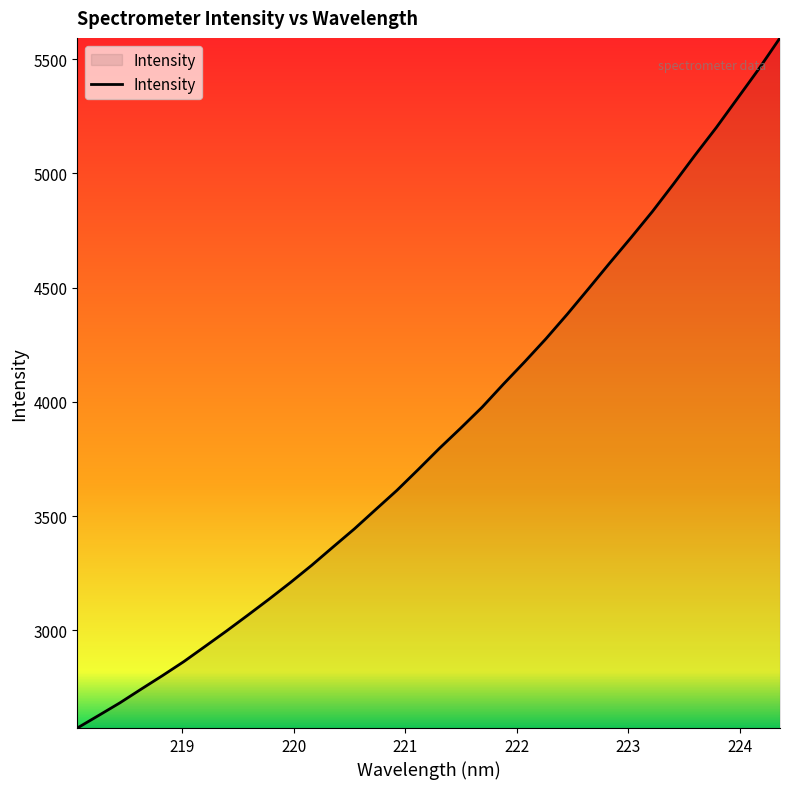

Reading left to right, extract all data points from this chart.

2572.4	2627.3	2682.7	2742.8	2802.1	2863.4	2930.1	2997.2	3066.5	3136.8	3209.4	3285.0	3364.9	3444.1	3528.7	3613.0	3704.2	3797.2	3885.8	3976.9	4077.8	4175.7	4276.7	4384.0	4495.8	4608.8	4719.8	4833.5	4955.0	5079.7	5200.6	5328.8	5457.2	5593.7